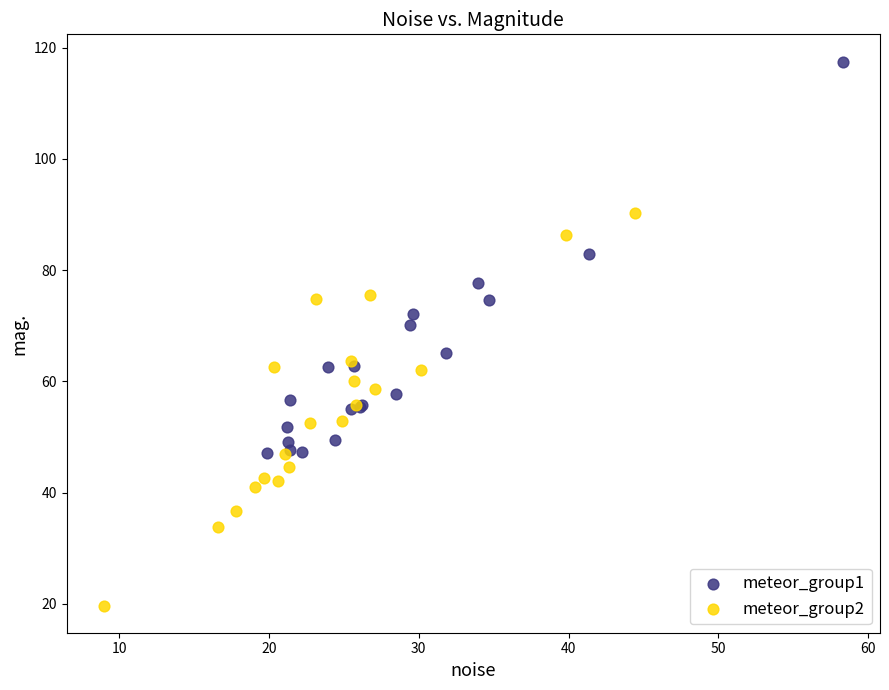

Which series contains the lowest Y value?

meteor_group2